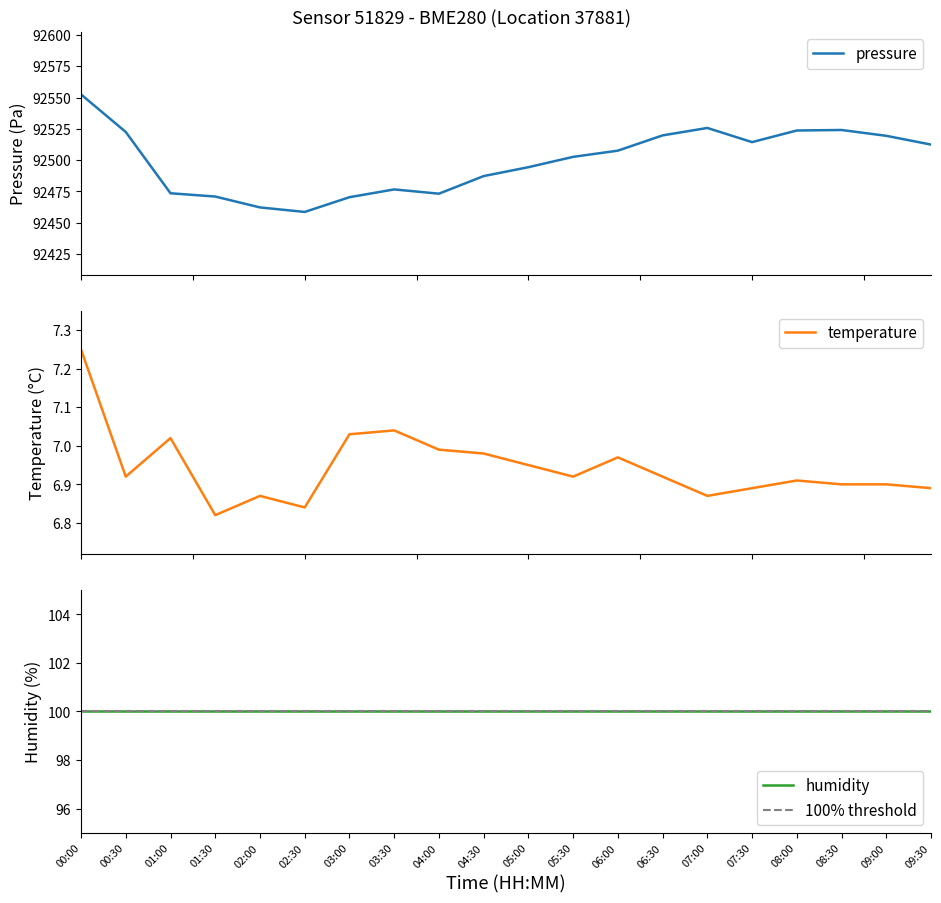

What is the lowest value of the pressure series?

92458.6